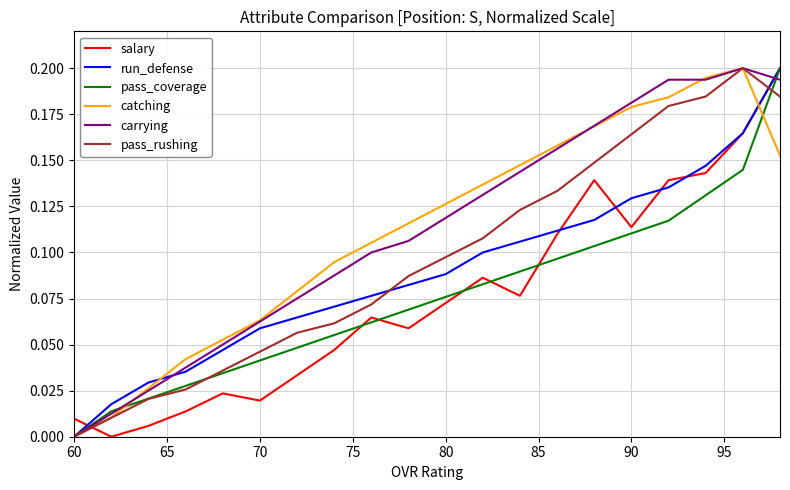

Which category has the lowest value in the pass_coverage series?

60